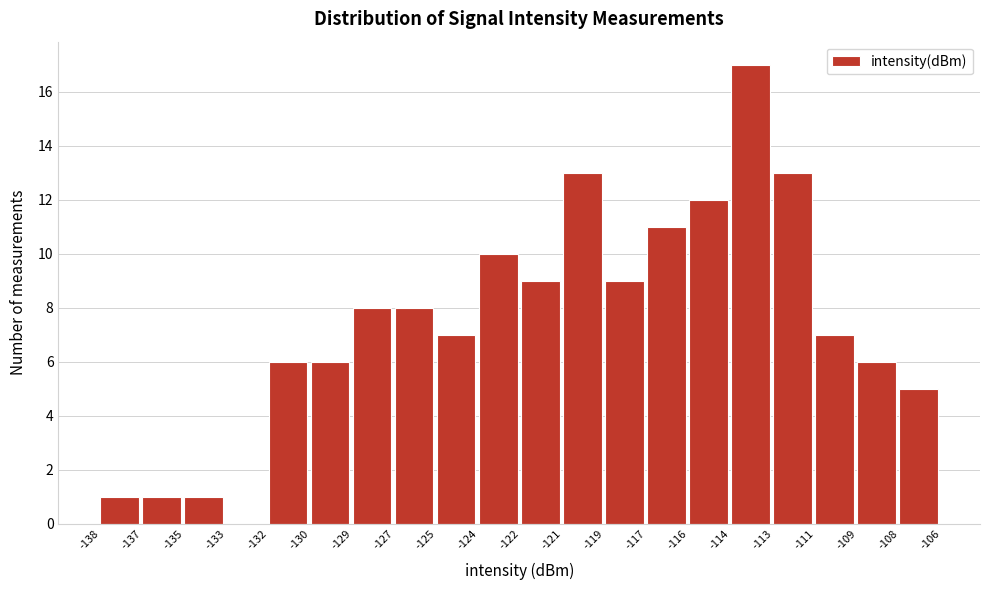

Reading left to right, extract all data points from this chart.

-138=1	-137=1	-135=1	-133=0	-132=6	-130=6	-129=8	-127=8	-125=7	-124=10	-122=9	-121=13	-119=9	-117=11	-116=12	-114=17	-113=13	-111=7	-109=6	-108=5